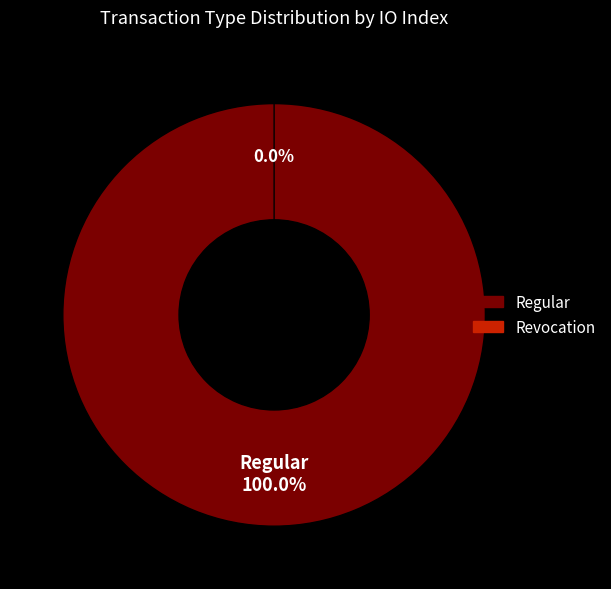

How many segments does this pie chart have?

2